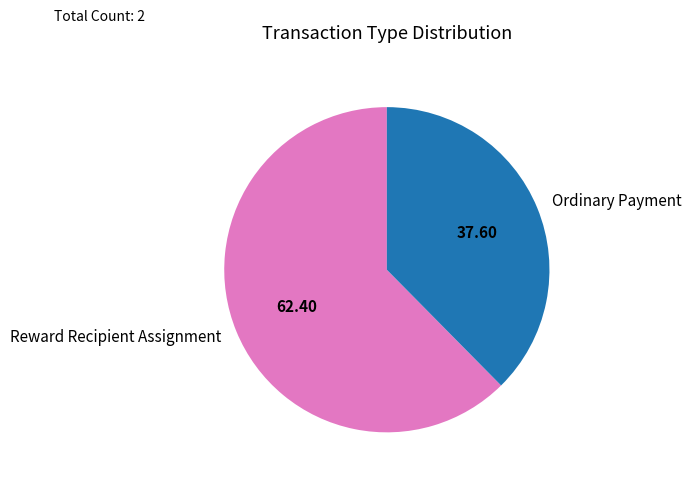

What is the largest slice in the pie chart?

Reward Recipient Assignment